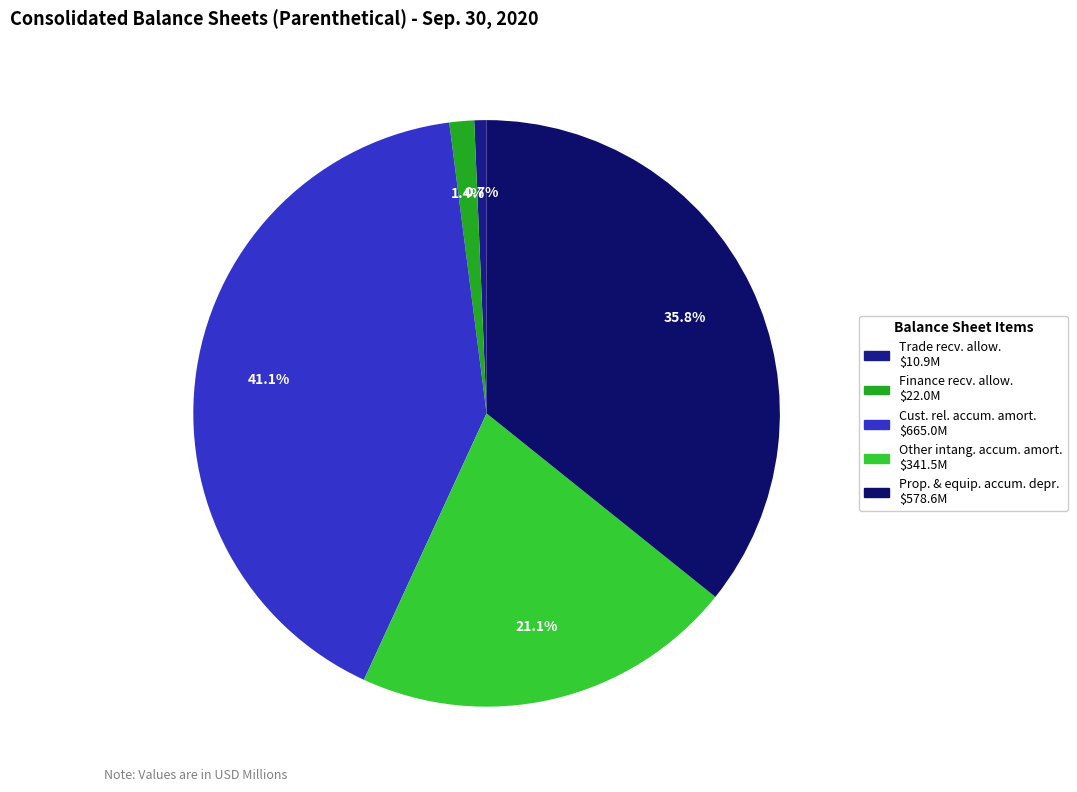

What is the largest slice in the pie chart?

Customer relationships accumulated amortization